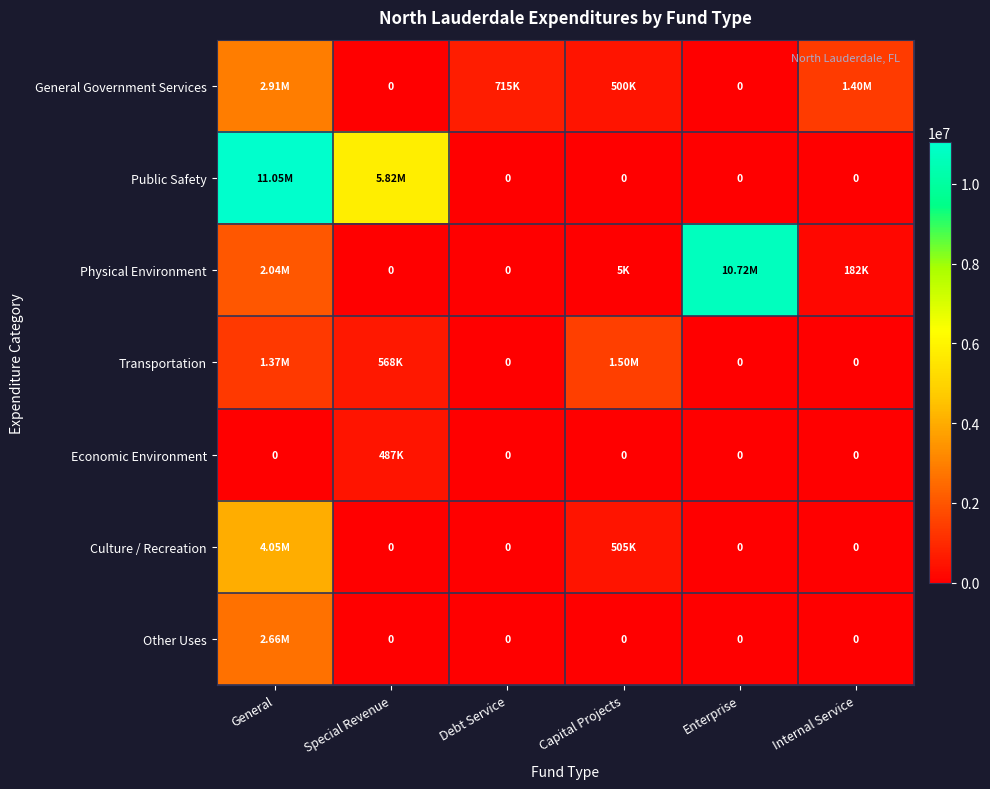

At which category is the sum across all series the highest?

General